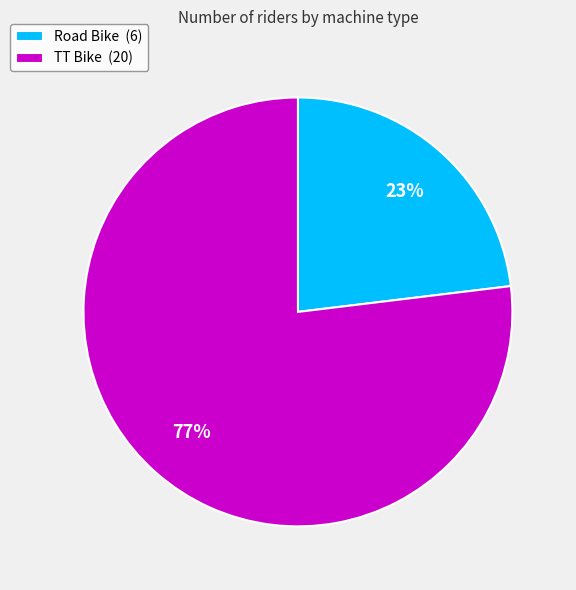

Which has a higher value, TT Bike (20) or Road Bike (6)?

TT Bike (20)